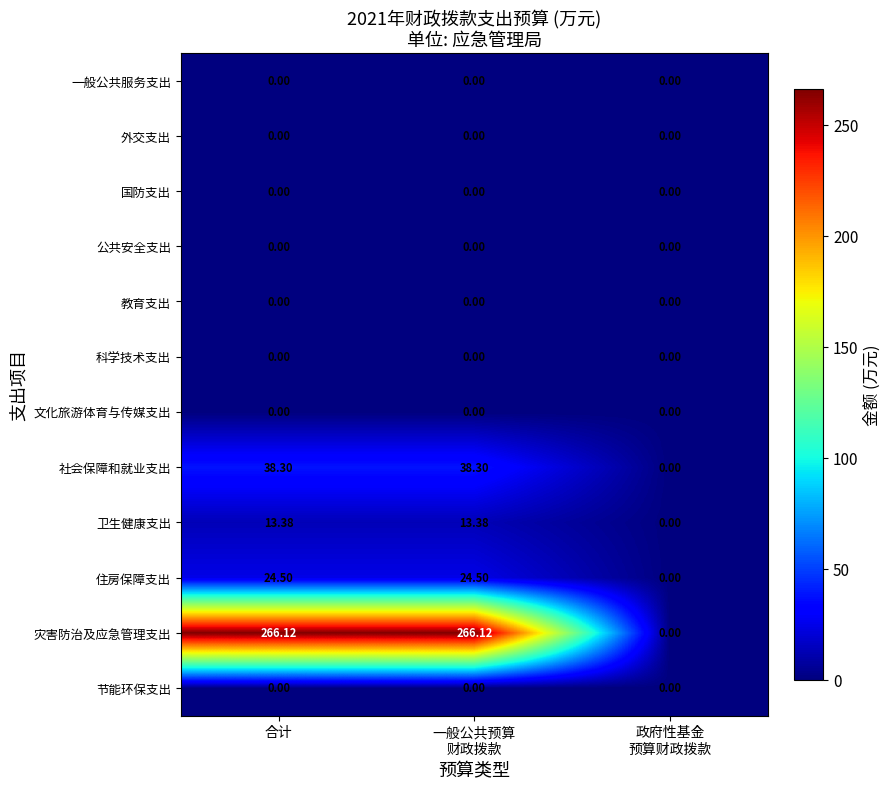

Which series has the widest spread of values?

灾害防治及应急管理支出